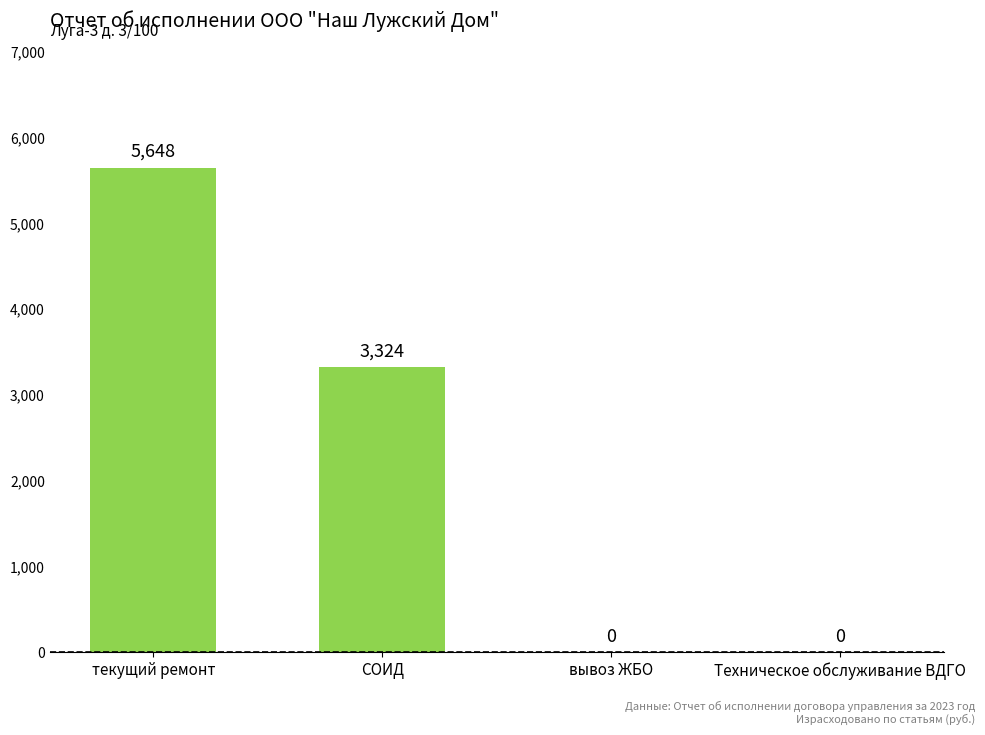

Reading left to right, transcribe all the data shown in this chart.

5648	3324	0	0